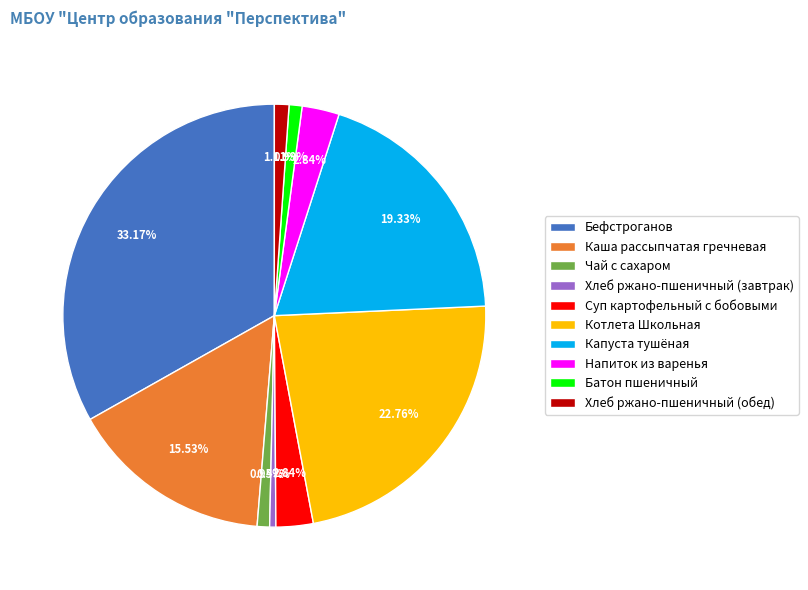

To the nearest percent, what is the difference between the Хлеб ржано-пшеничный (обед) and Напиток из варенья slice percentages?

2%